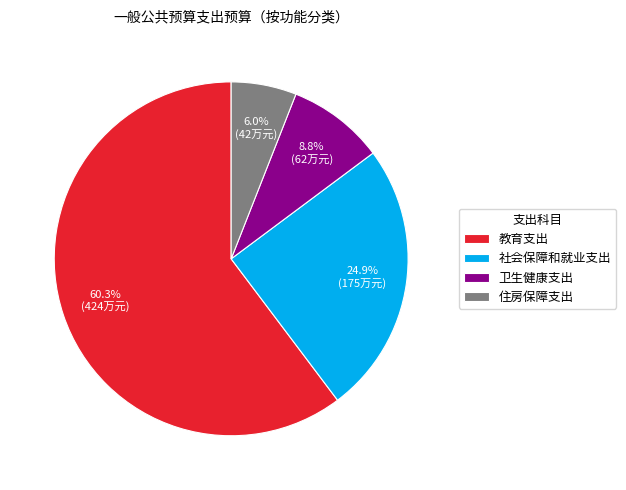

Count the number of slices in the pie.

4